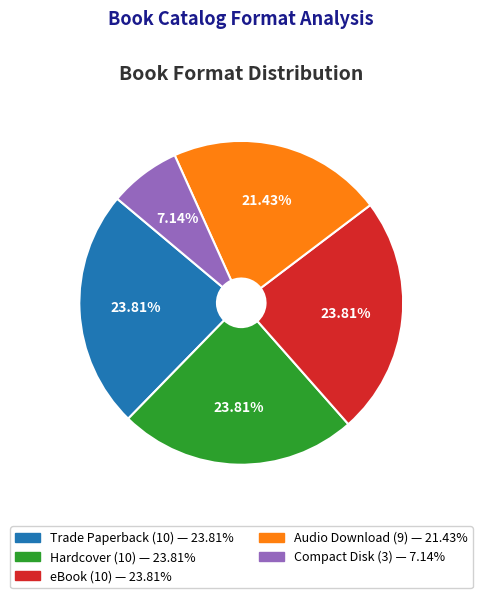

Is it true that Audio Download is 36% of the pie?

False